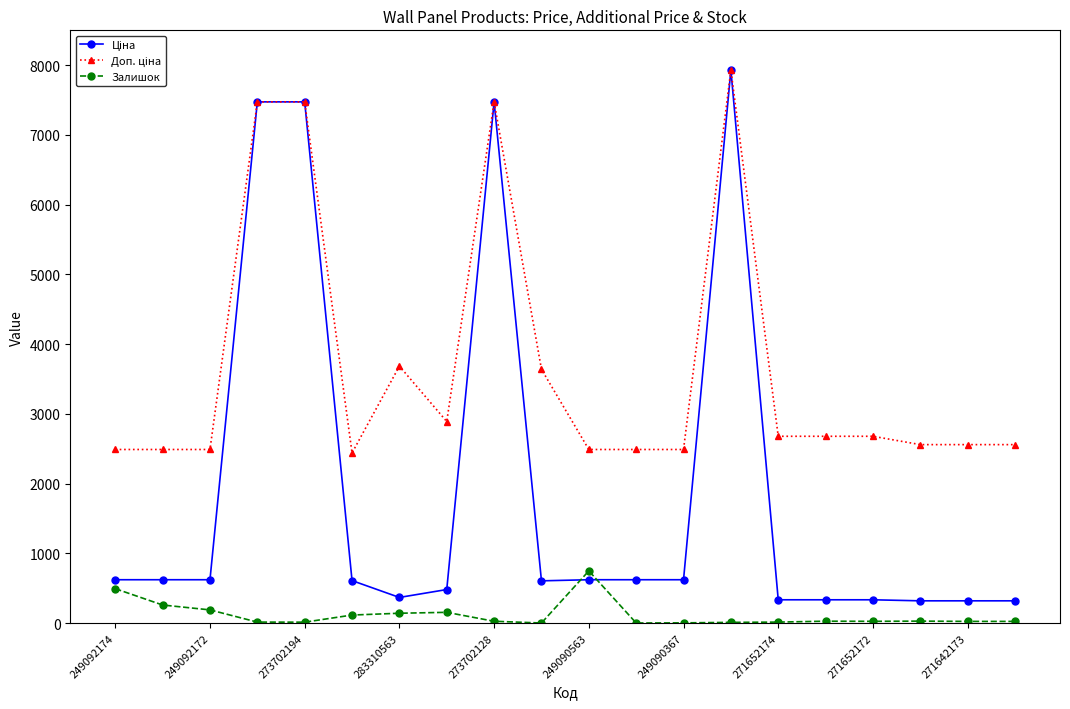

At how many categories does at least one series exceed 1191?

20